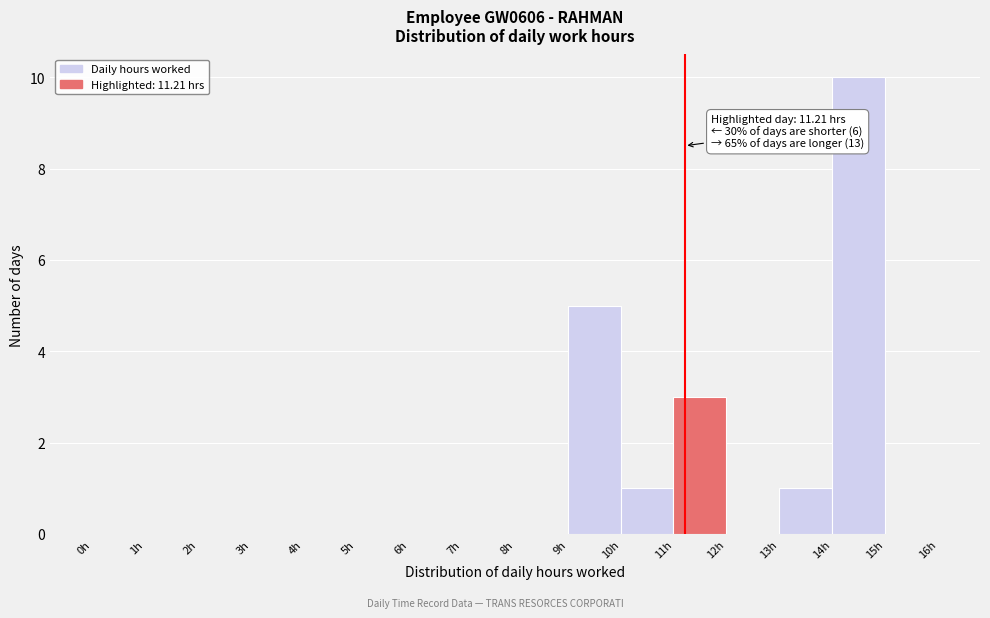

Which range on the x-axis has the tallest bar?

14 to 15